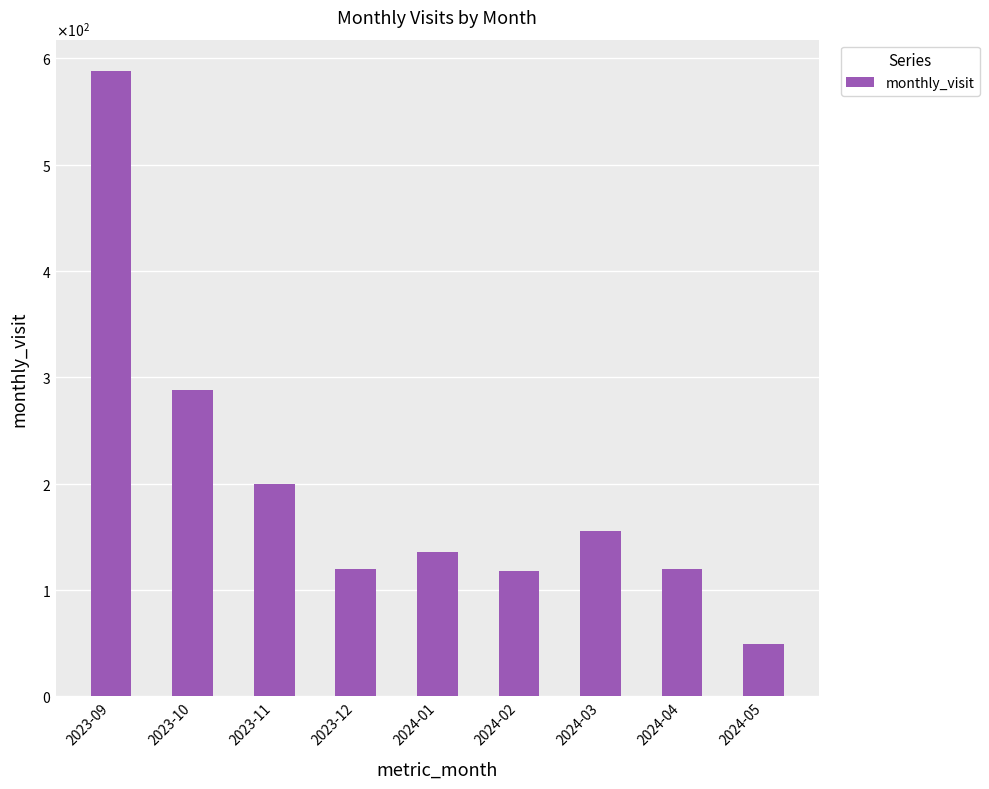

Are the bars horizontal?

No